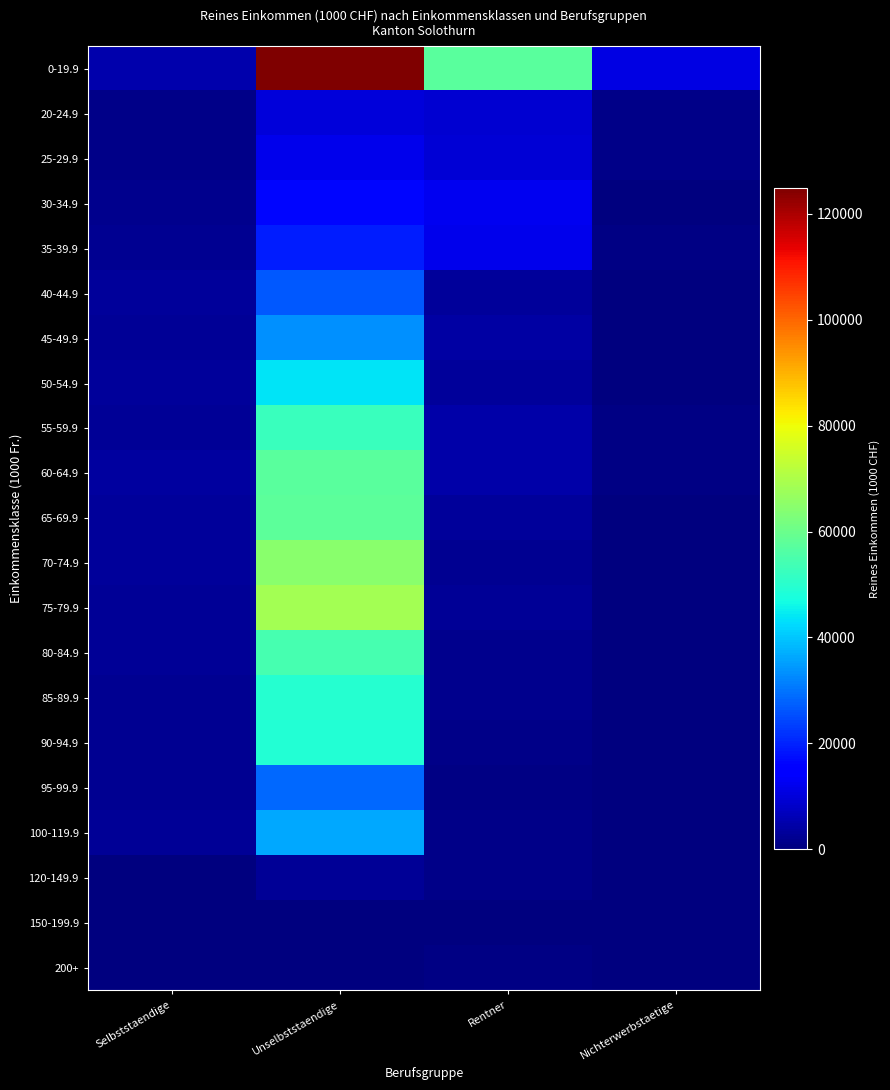

Which series has the largest total across all categories?

0-19.9